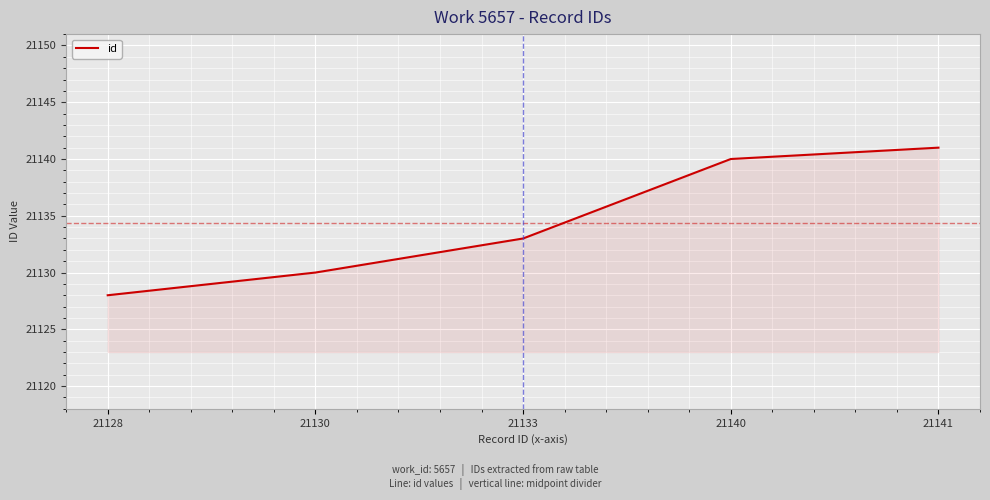

True or false: the data shows 9131 at 21141.

False